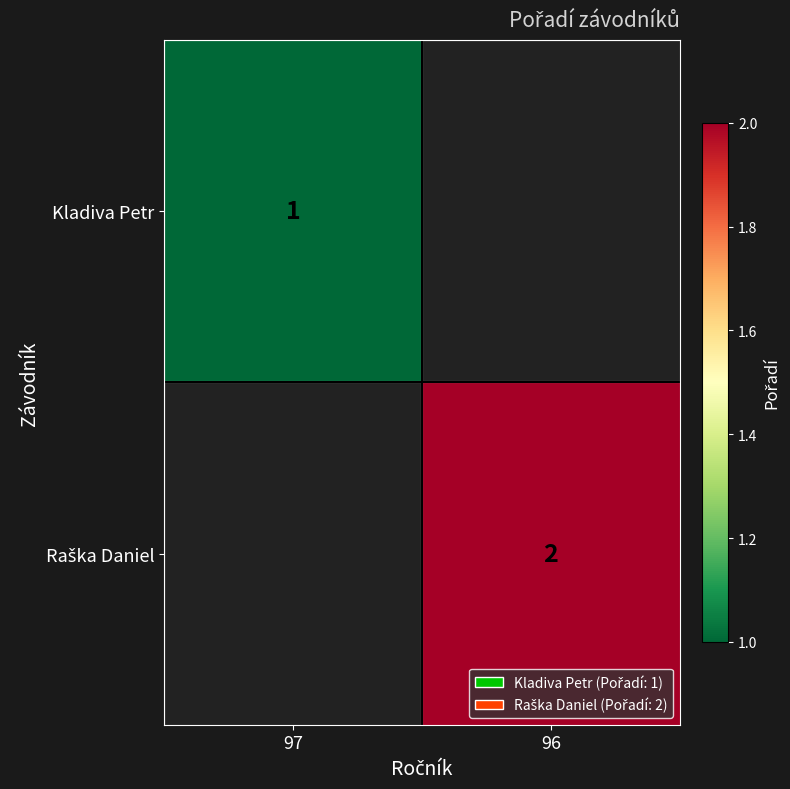

True or false: Kladiva Petr has a value of 1 at 97.

True